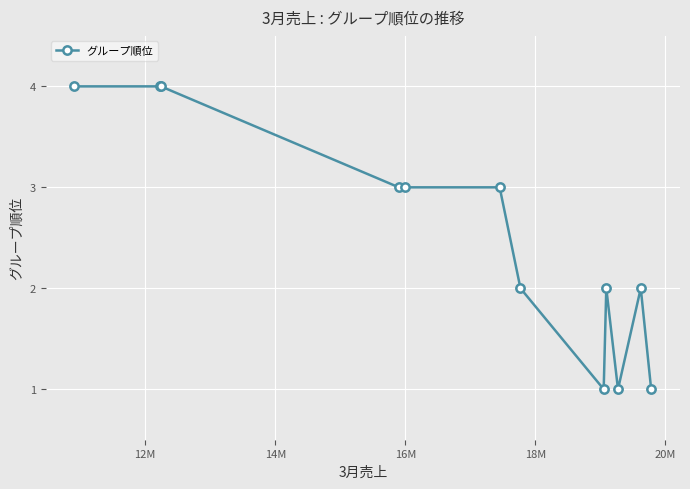

What is the difference between the second highest and minimum values?

3